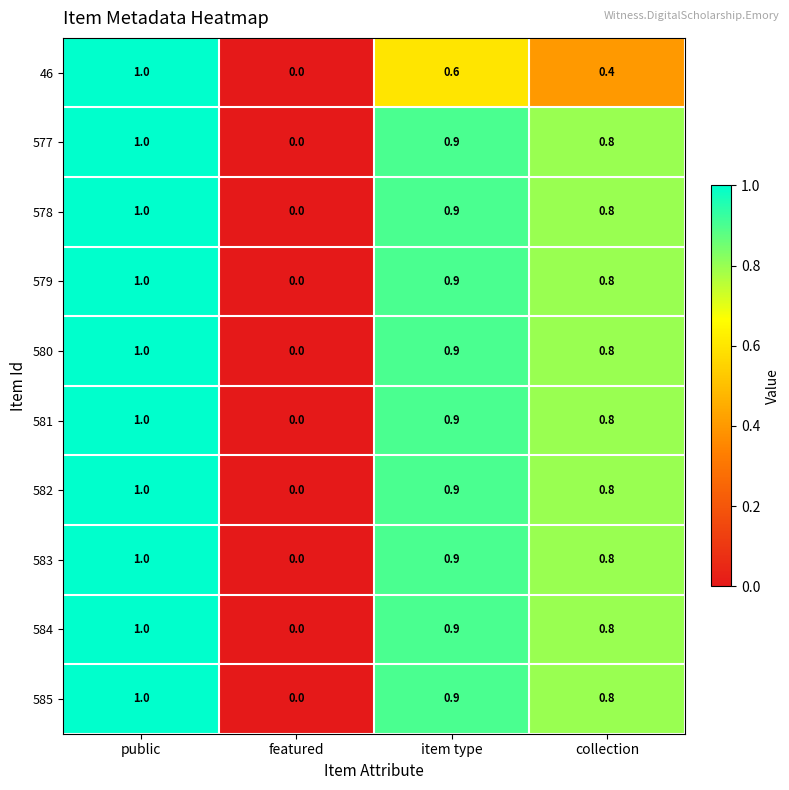

Which category has the highest value across all series?

public